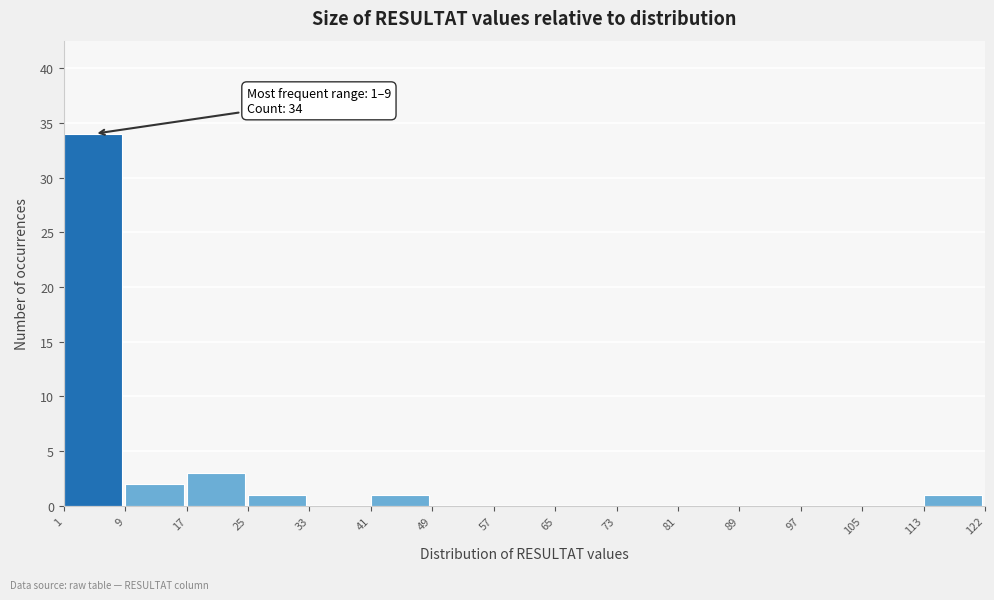

Which range on the x-axis has the tallest bar?

1 to 9